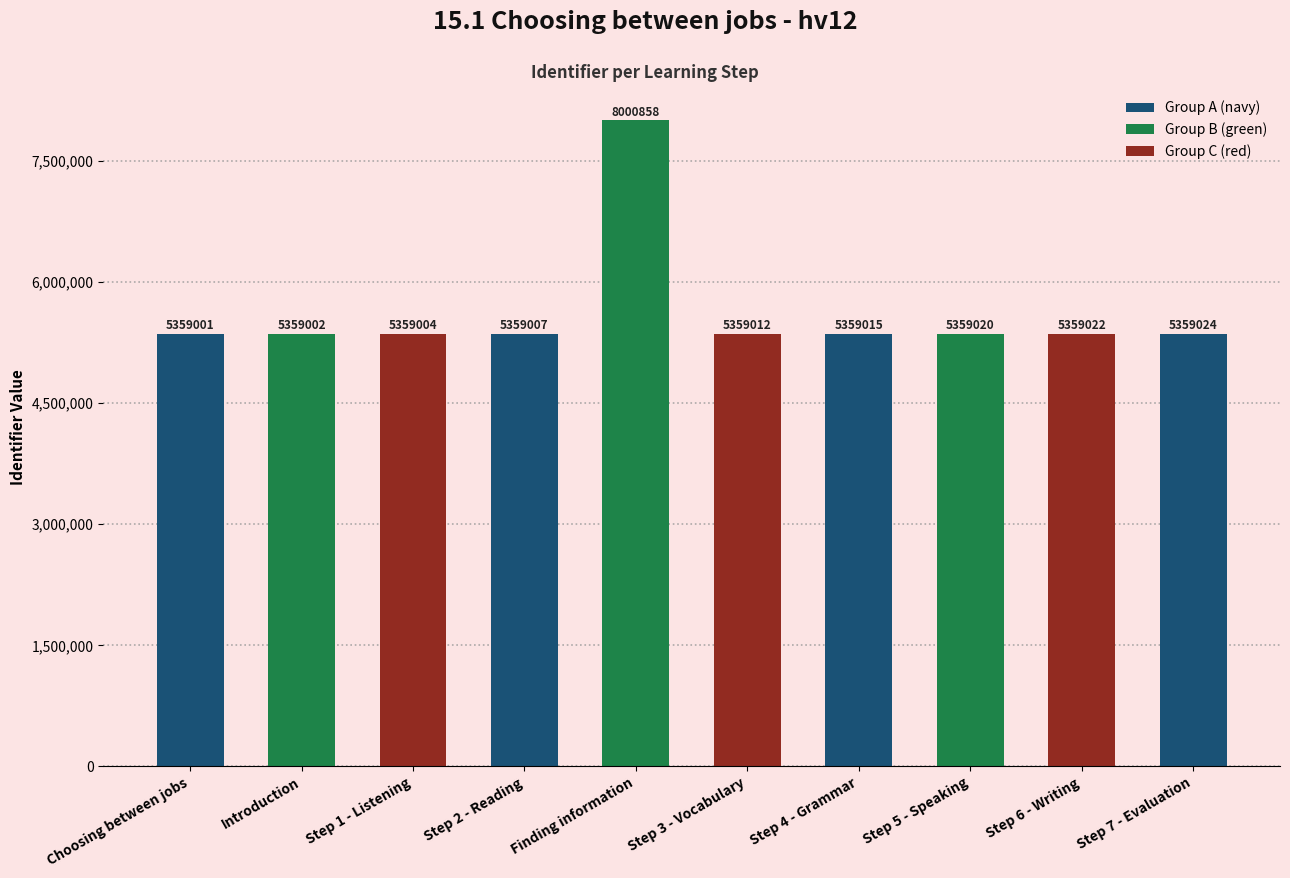

Reading left to right, what are all the values shown in this chart?

5359001	5359002	5359004	5359007	8000858	5359012	5359015	5359020	5359022	5359024